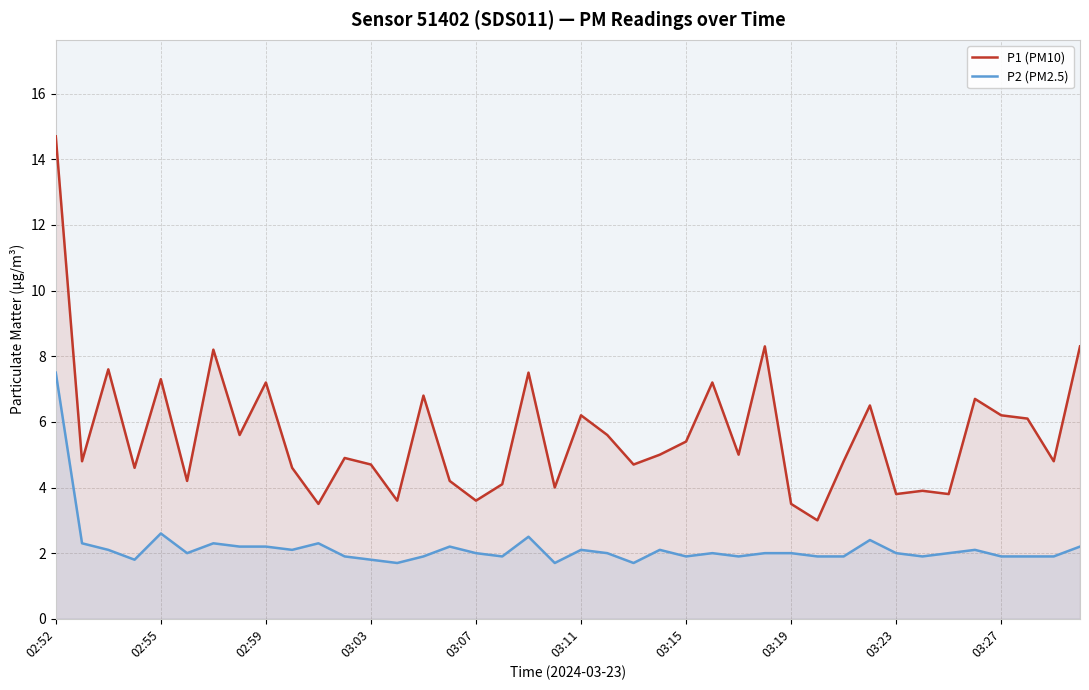

What position from the right is 22?

18